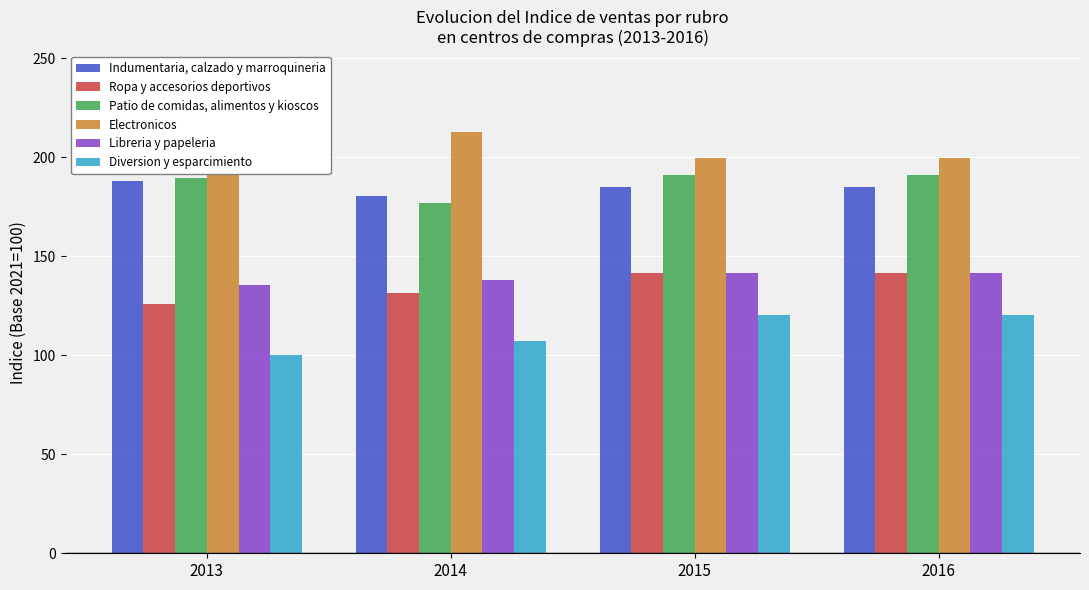

What is the sum of all Indumentaria, calzado y marroquineria values?

739.4